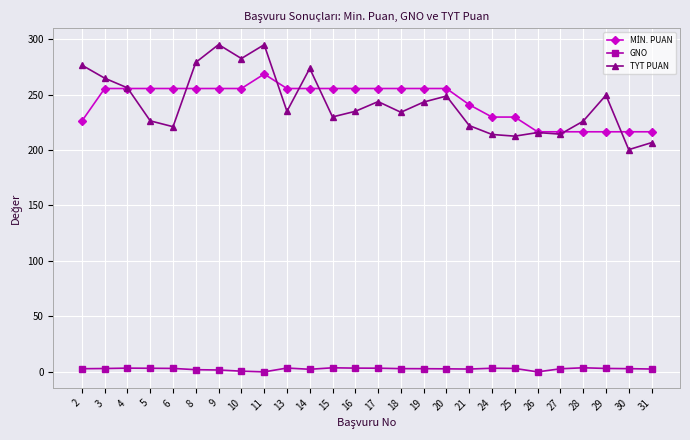

True or false: GNO has more than 2 interior local peaks.

True